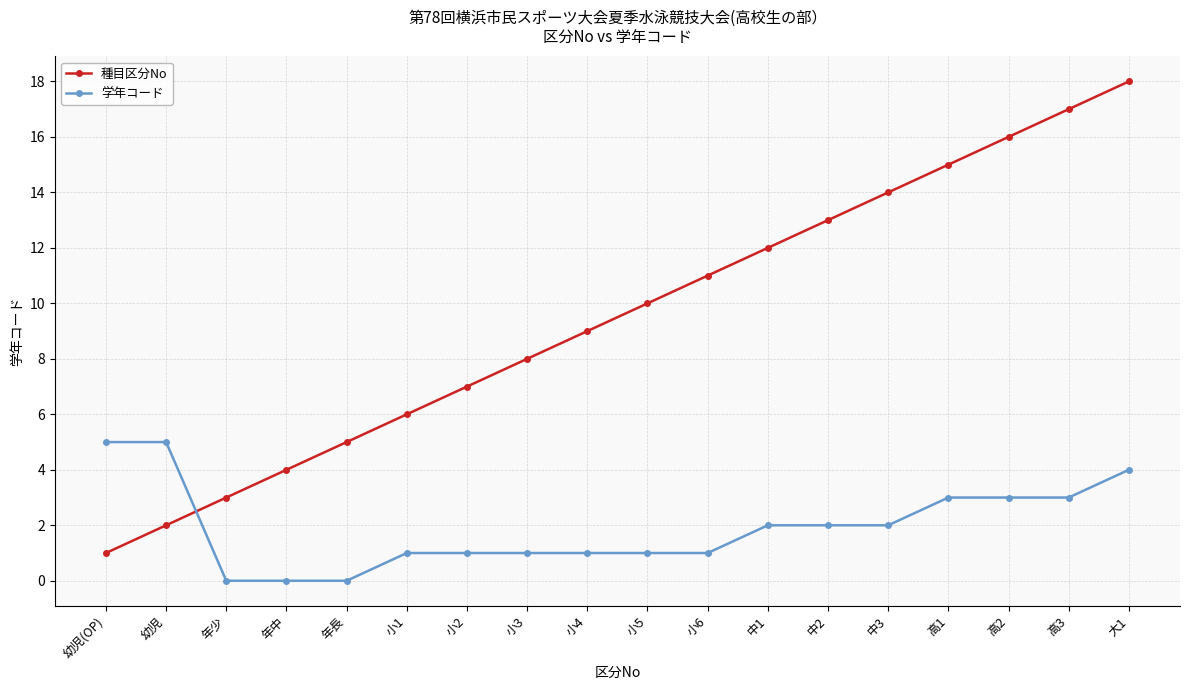

List the series in order of their overall mean, highest first.

種目区分No, 学年コード